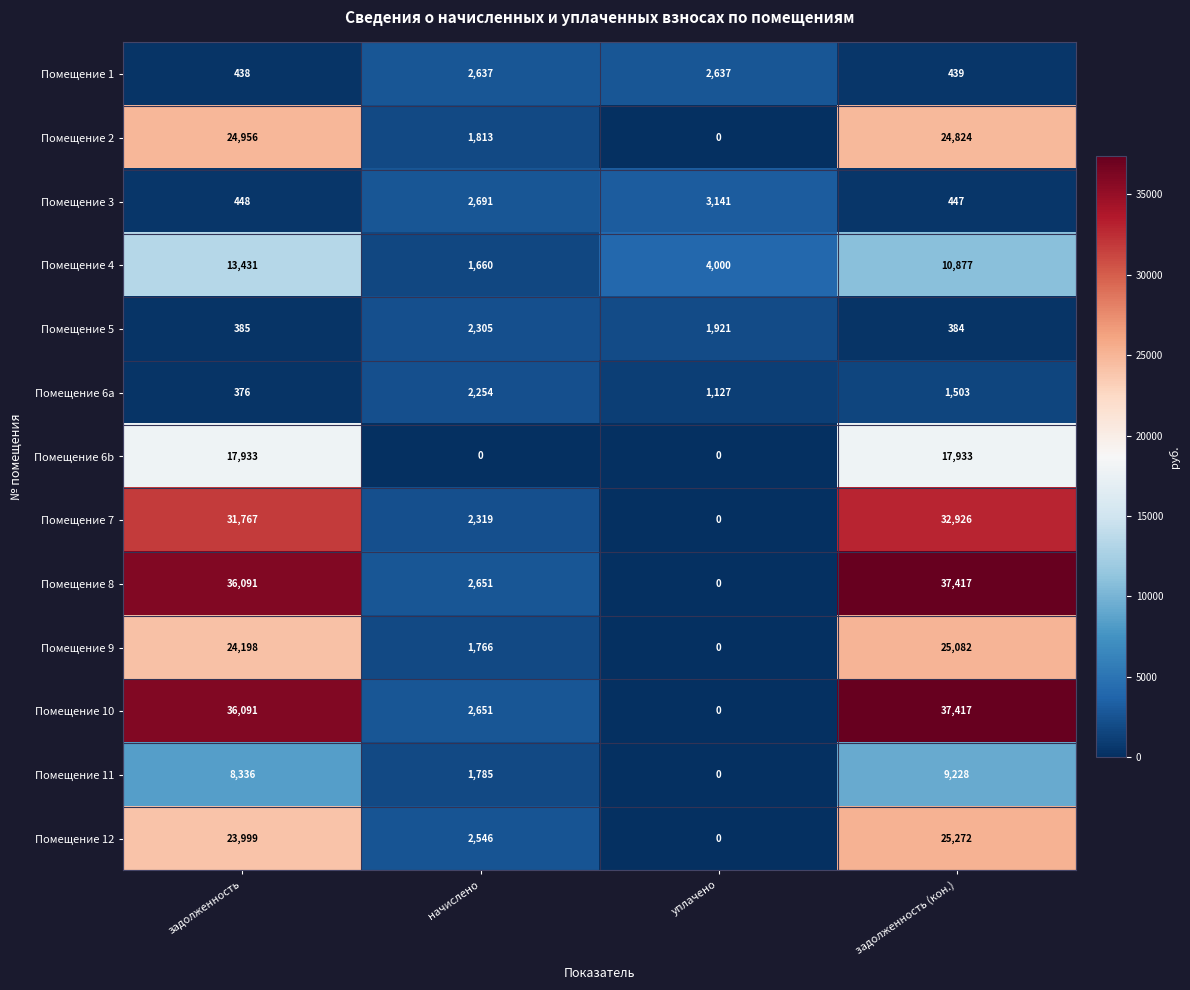

At which label does Помещение 2 first exceed 24824?

задолженность